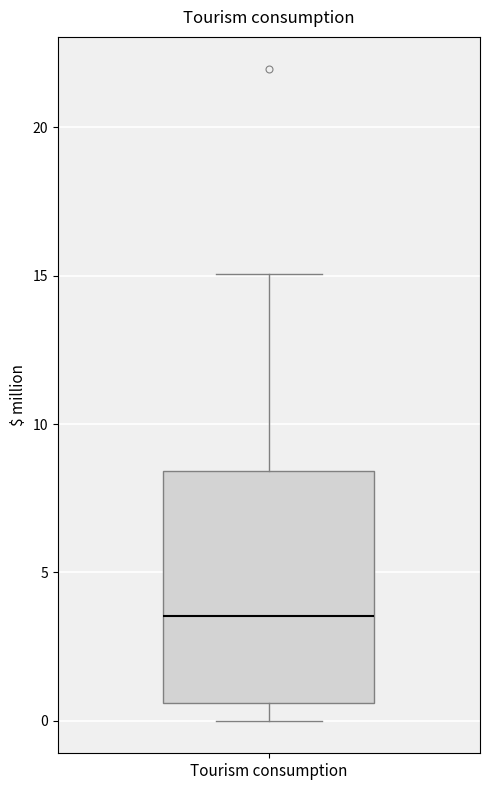

Read this box plot against the y-axis: the position of the median line, the range covered by the box, and the ends of both whiskers. The values are not printed on the chart, so give them approximately, as read against the axis.

median 3.5, box 0.5 to 8.5, whiskers 0.0 to 15.0